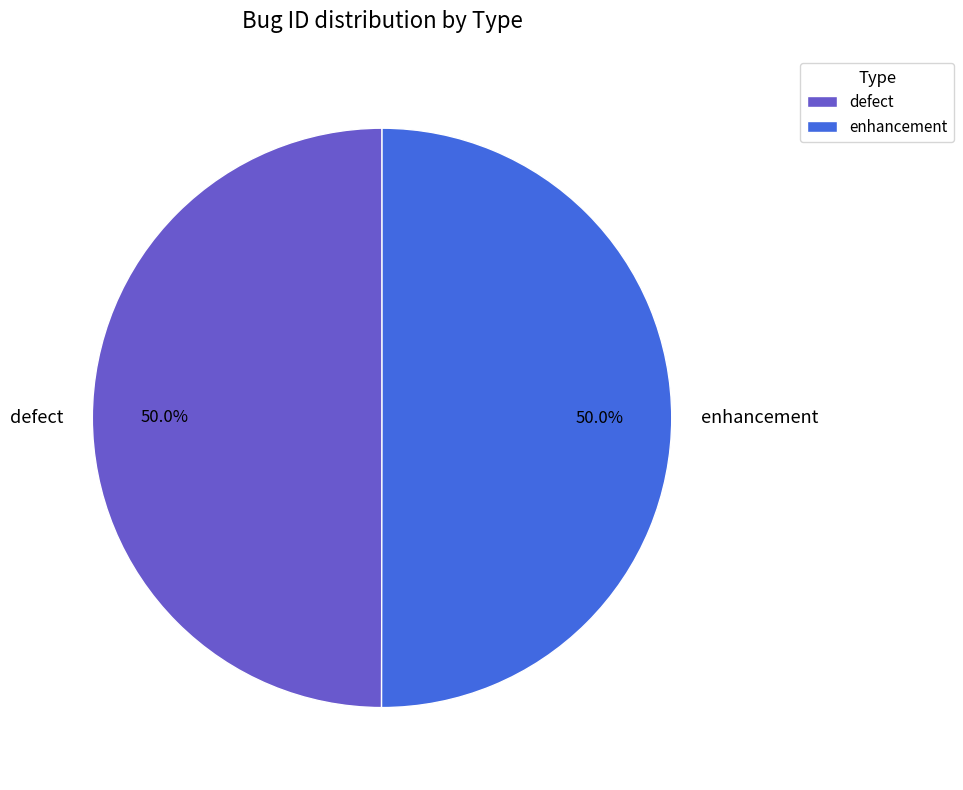

What percentage is NOT represented by enhancement?

50.0%